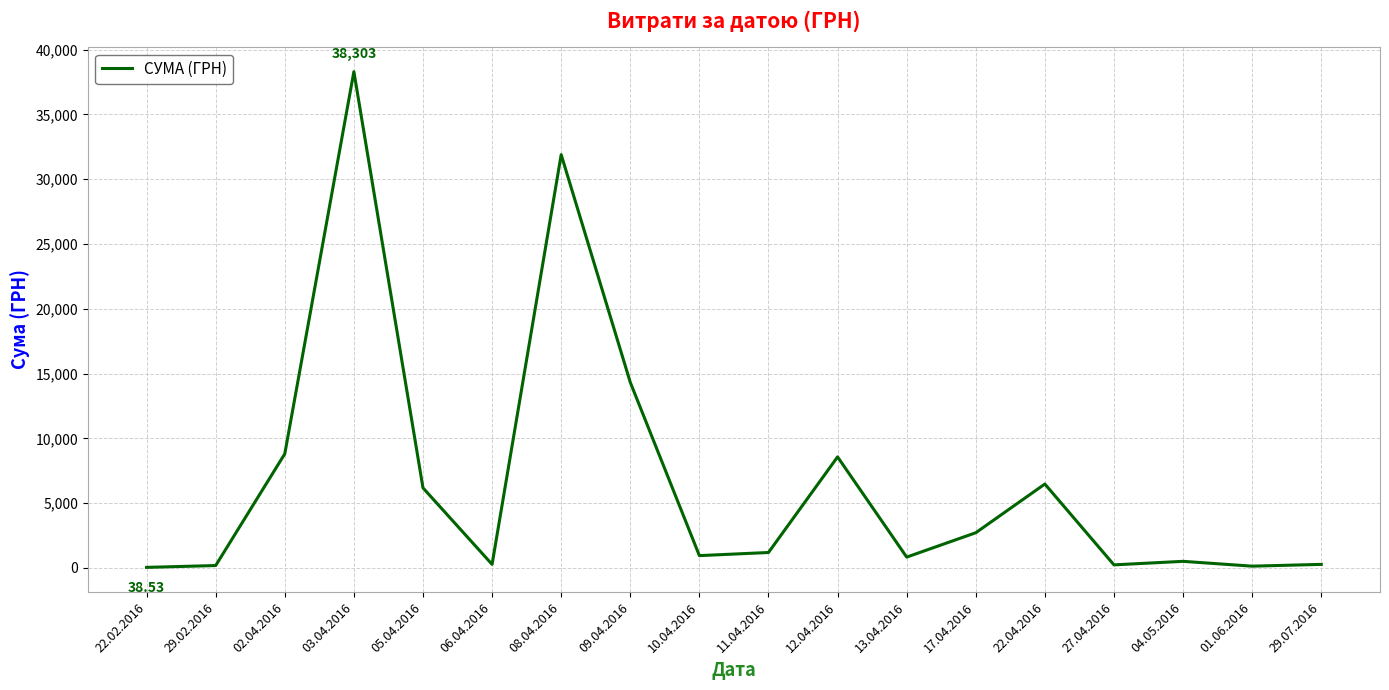

How many categories are shown in the chart?

18